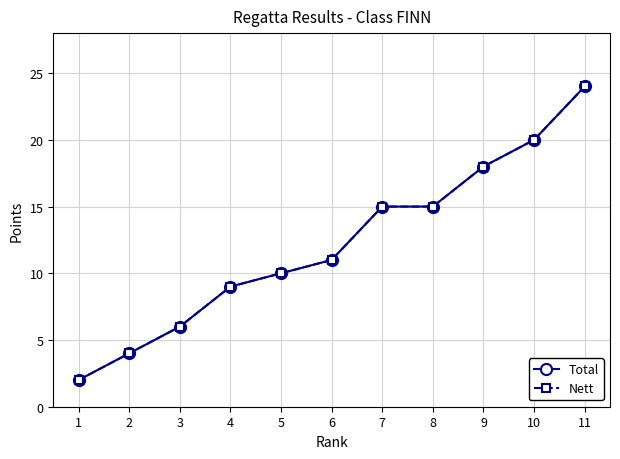

Is this an area chart (filled region under the line)?

No